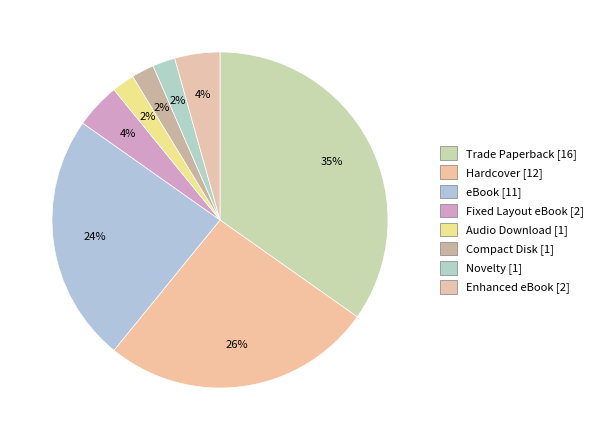

What percentage is the Novelty slice, to the nearest percent?

2%